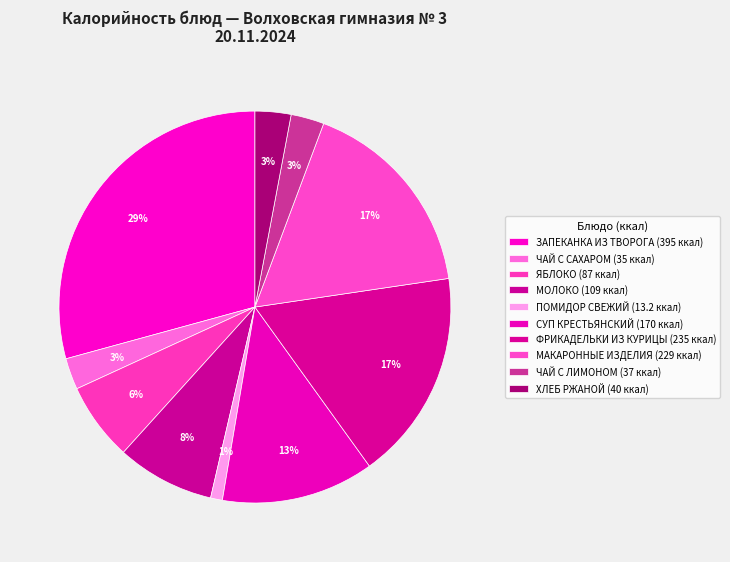

How many segments does this pie chart have?

10